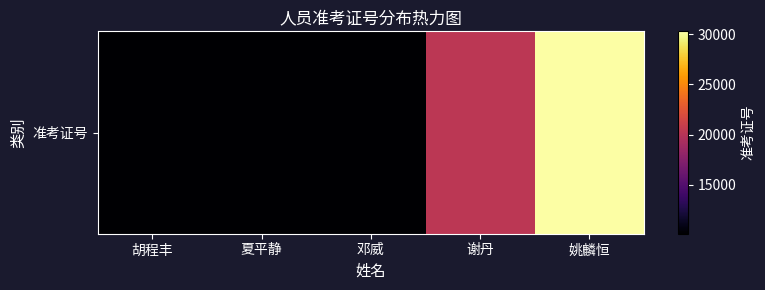

The chart shows a value of 13290 at 邓威. True or false?

False